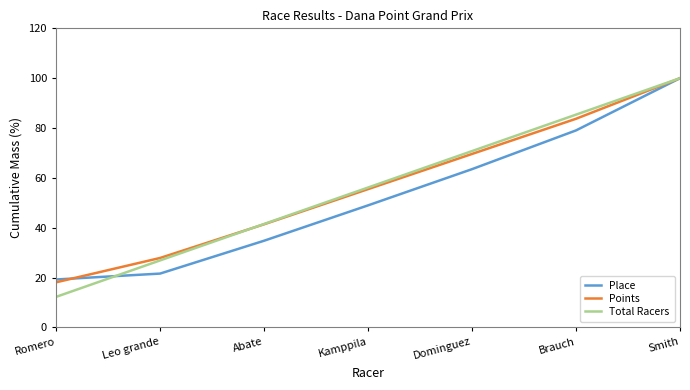

Which series changed the most between Abate and Brauch?

Place